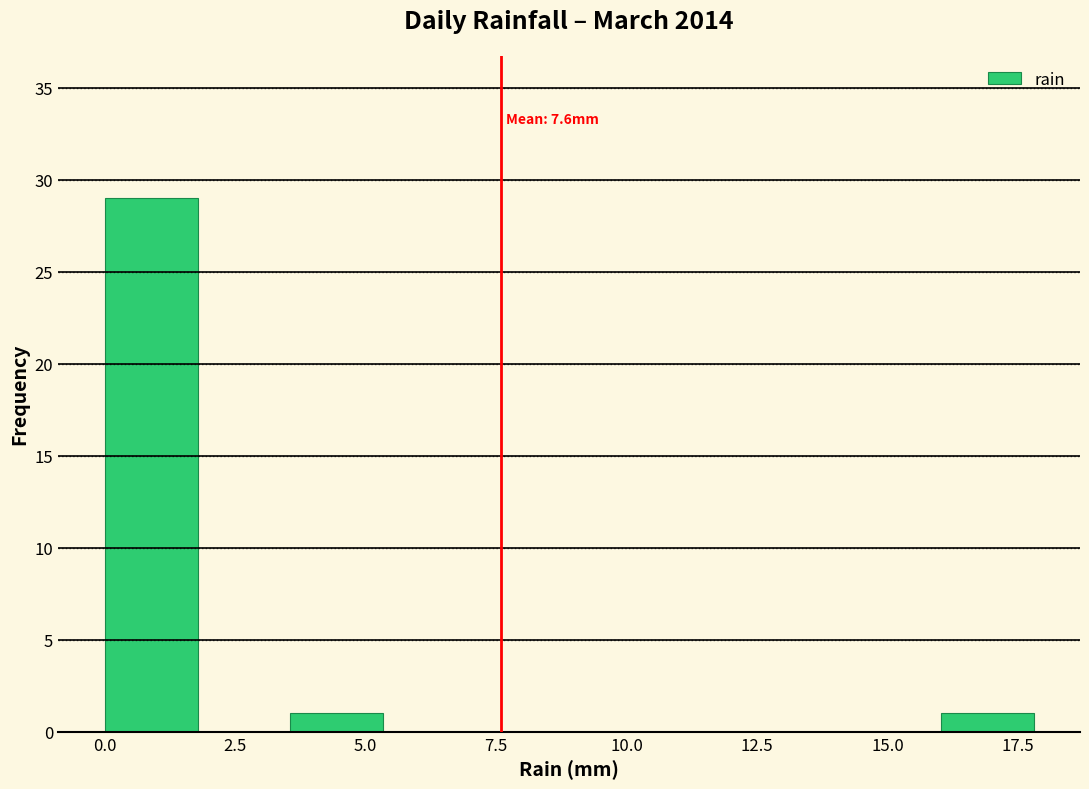

Around what value on the x-axis is the tallest bar? Give the approximate position of its centre, as read against the axis.

1.0